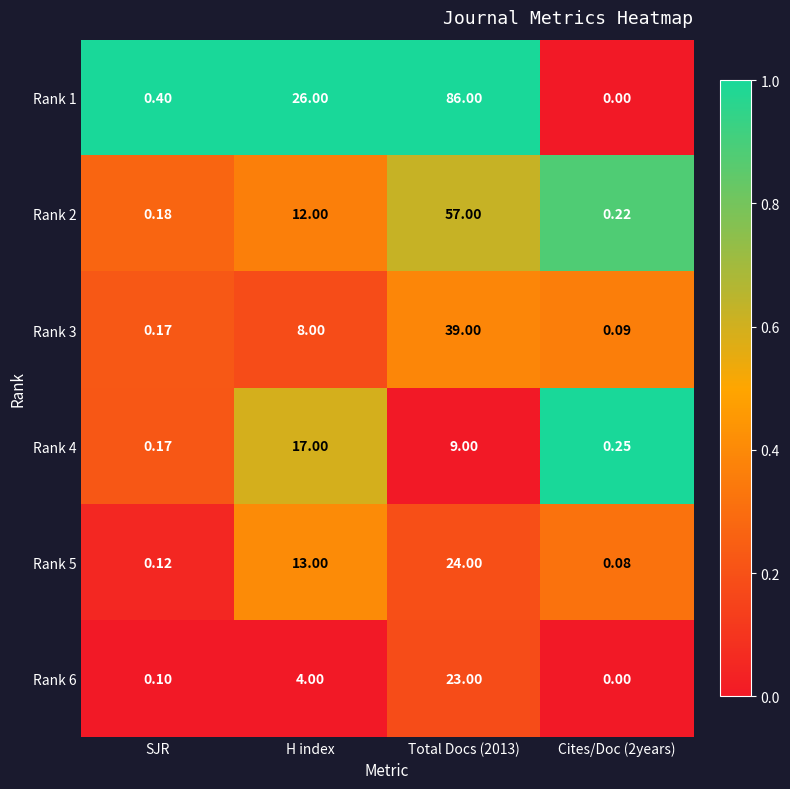

Which category has the lowest value in the Rank 2 series?

SJR